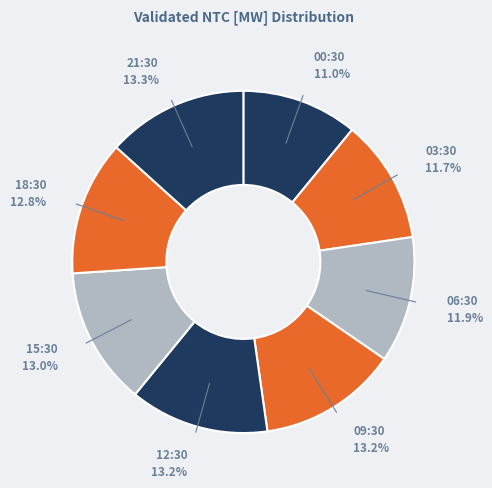

How many slices are in this pie chart?

8